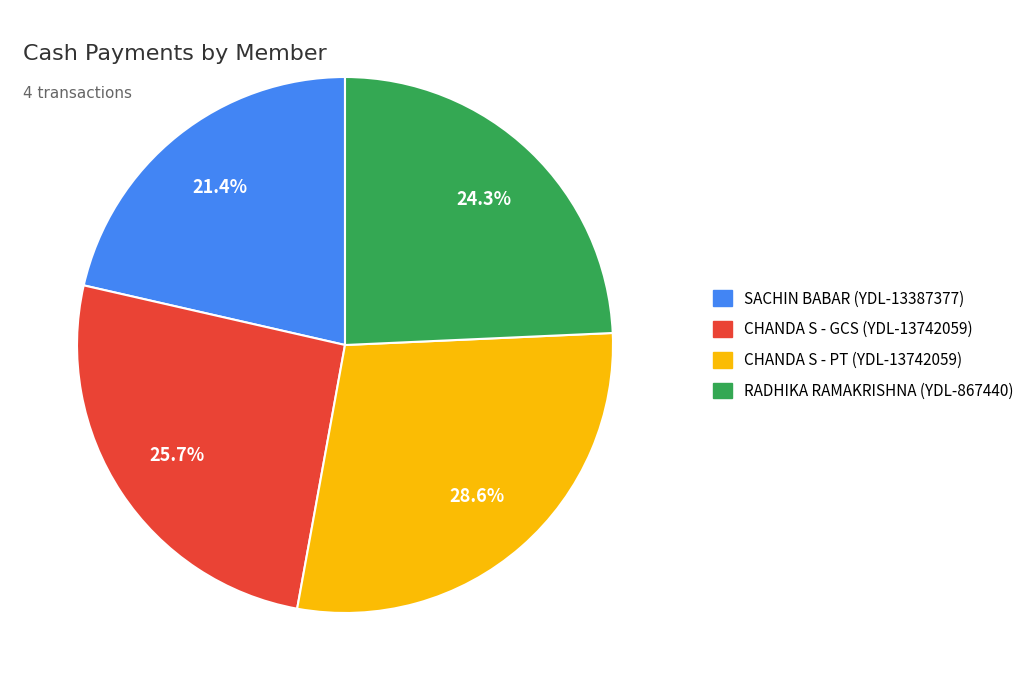

Is there a majority slice in this chart?

No